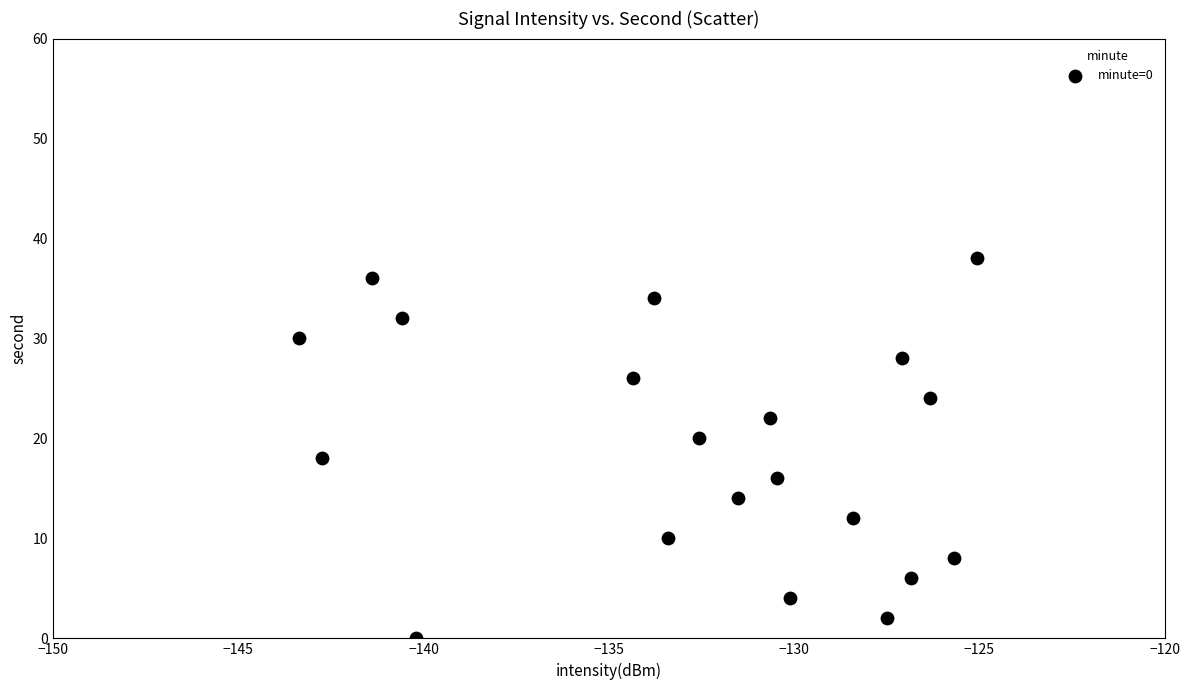

What is the range of Y values (max minus min)?

38